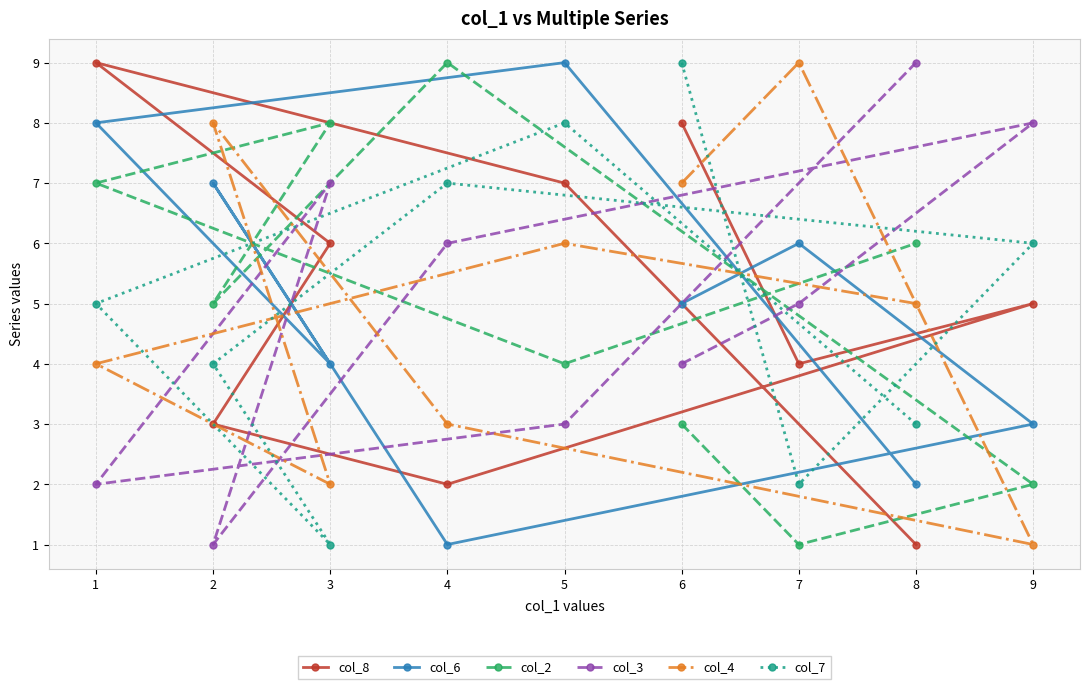

What is the spread (max minus min) of values at 4?

8